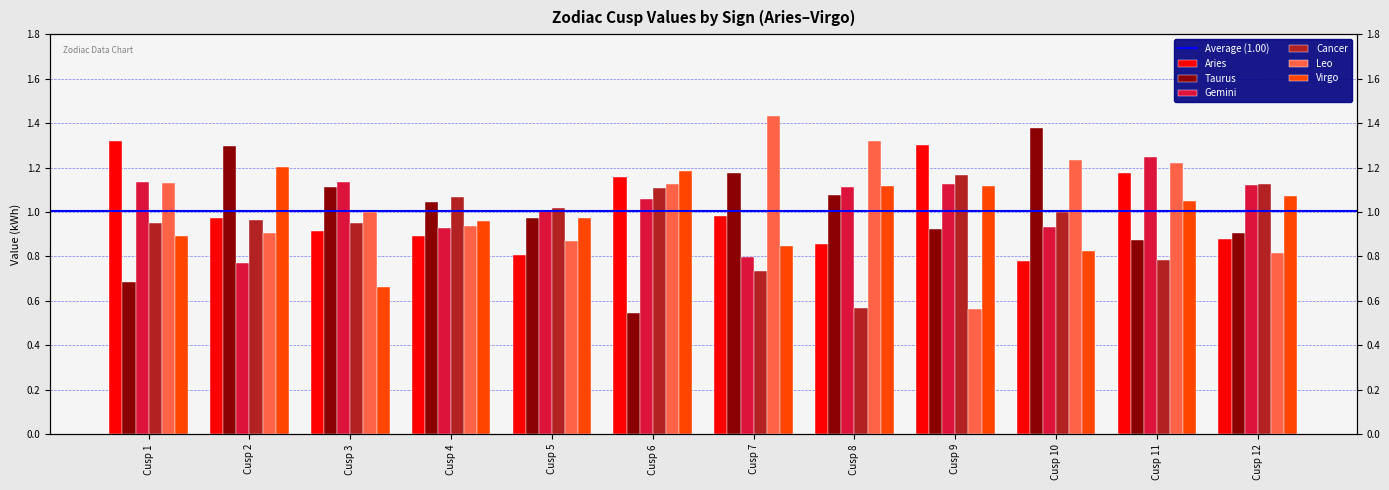

Rank the categories by Virgo value from highest to lowest.

Cusp 2, Cusp 6, Cusp 8, Cusp 9, Cusp 12, Cusp 11, Cusp 5, Cusp 4, Cusp 1, Cusp 7, Cusp 10, Cusp 3